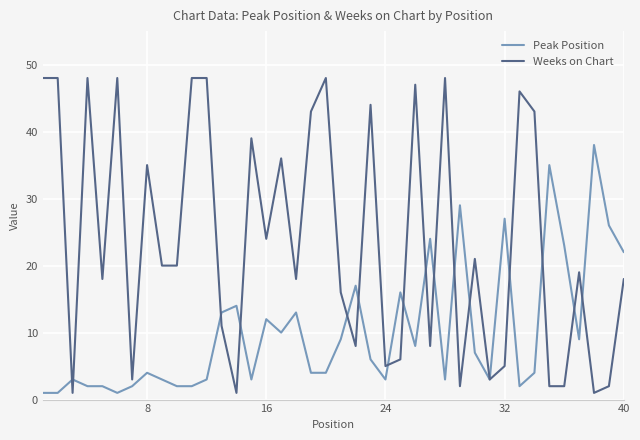

Rank the series by their average value, from lowest to highest.

Peak Position, Weeks on Chart